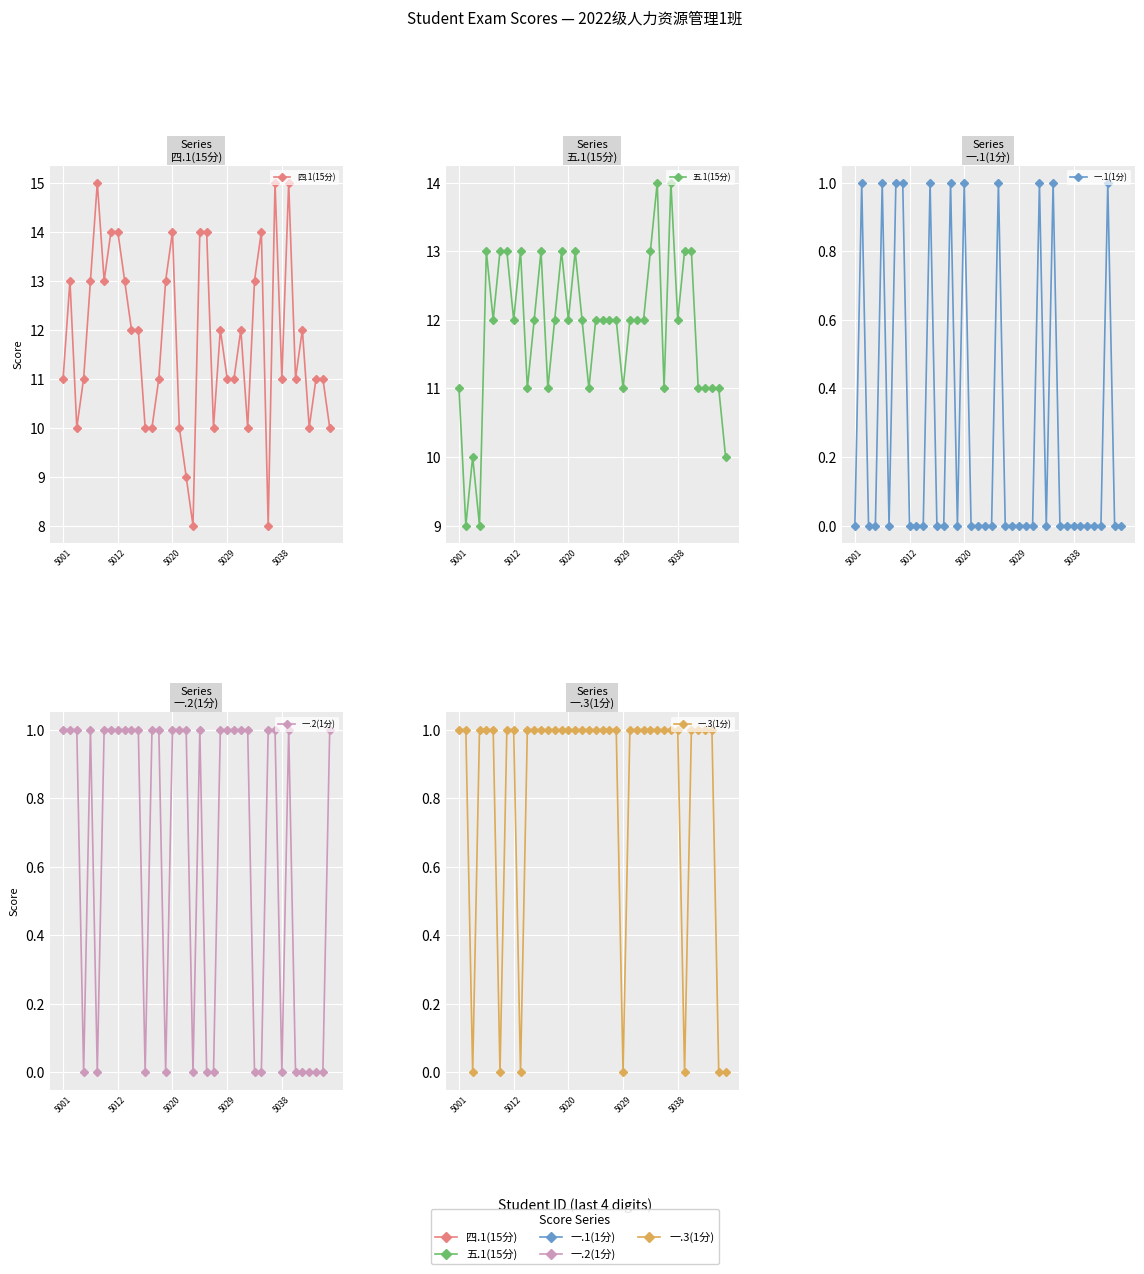

Reading left to right, extract all data points from this chart.

四.1(15分): 11	13	10	11	13	15	13	14	14	13	12	12	10	10	11	13	14	10	9	8	14	14	10	12	11	11	12	10	13	14	8	15	11	15	11	12	10	11	11	10
五.1(15分): 11	9	10	9	13	12	13	13	12	13	11	12	13	11	12	13	12	13	12	11	12	12	12	12	11	12	12	12	13	14	11	14	12	13	13	11	11	11	11	10
一.1(1分): 0	1	0	0	1	0	1	1	0	0	0	1	0	0	1	0	1	0	0	0	0	1	0	0	0	0	0	1	0	1	0	0	0	0	0	0	0	1	0	0
一.2(1分): 1	1	1	0	1	0	1	1	1	1	1	1	0	1	1	0	1	1	1	0	1	0	0	1	1	1	1	1	0	0	1	1	0	1	0	0	0	0	0	1
一.3(1分): 1	1	0	1	1	1	0	1	1	0	1	1	1	1	1	1	1	1	1	1	1	1	1	1	0	1	1	1	1	1	1	1	1	0	1	1	1	1	0	0